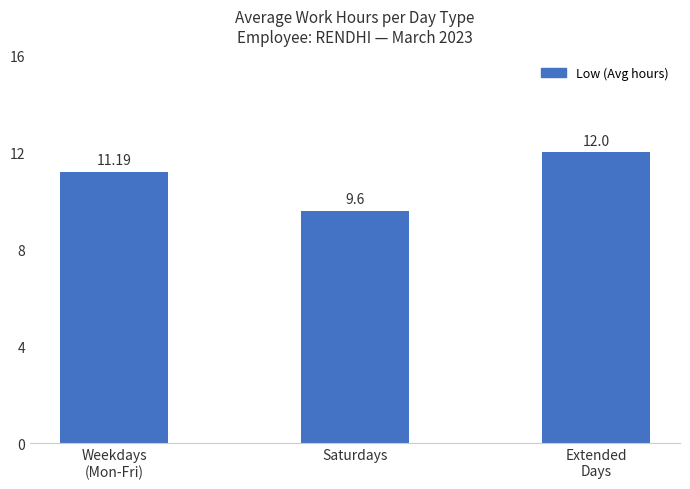

Rank the categories by value from highest to lowest.

Extended
Days, Weekdays
(Mon-Fri), Saturdays